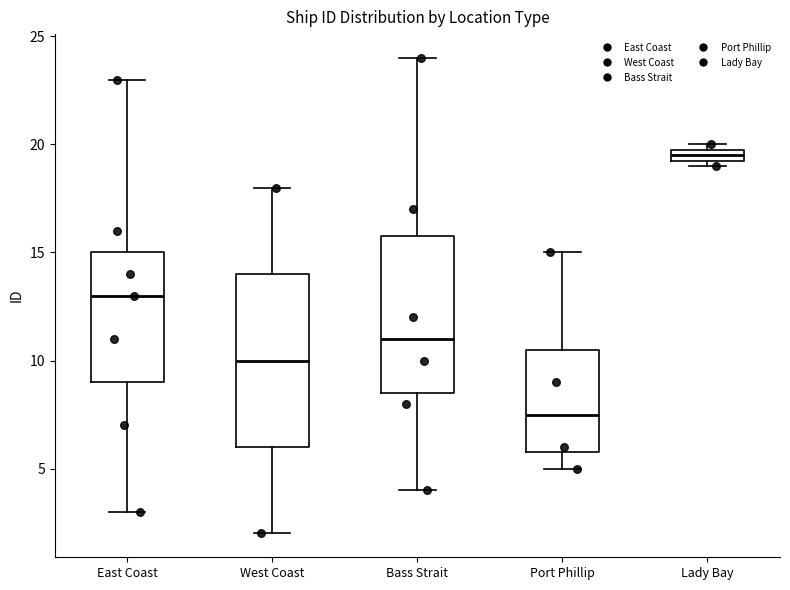

Which box is the tallest, from its lower edge to its upper edge?

West Coast